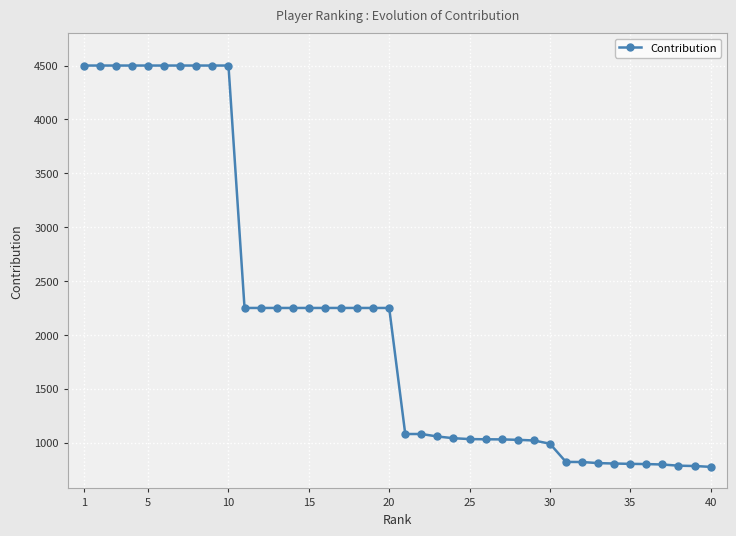

Is this an area chart (filled region under the line)?

No